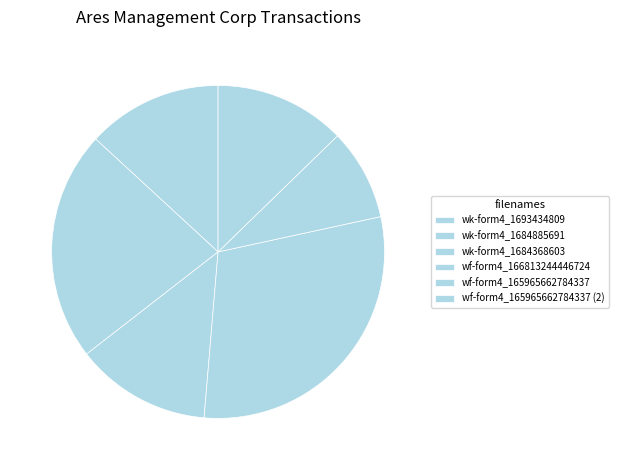

Count the number of slices in the pie.

6